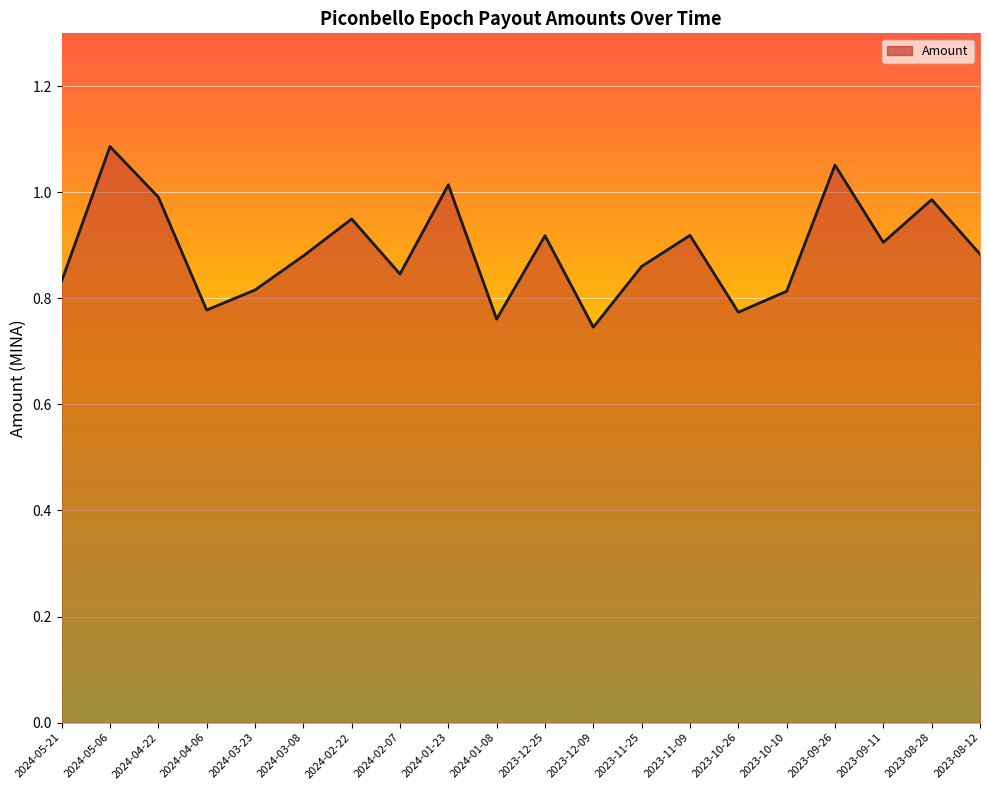

At which category does the chart reach its peak across all series?

2024-05-06